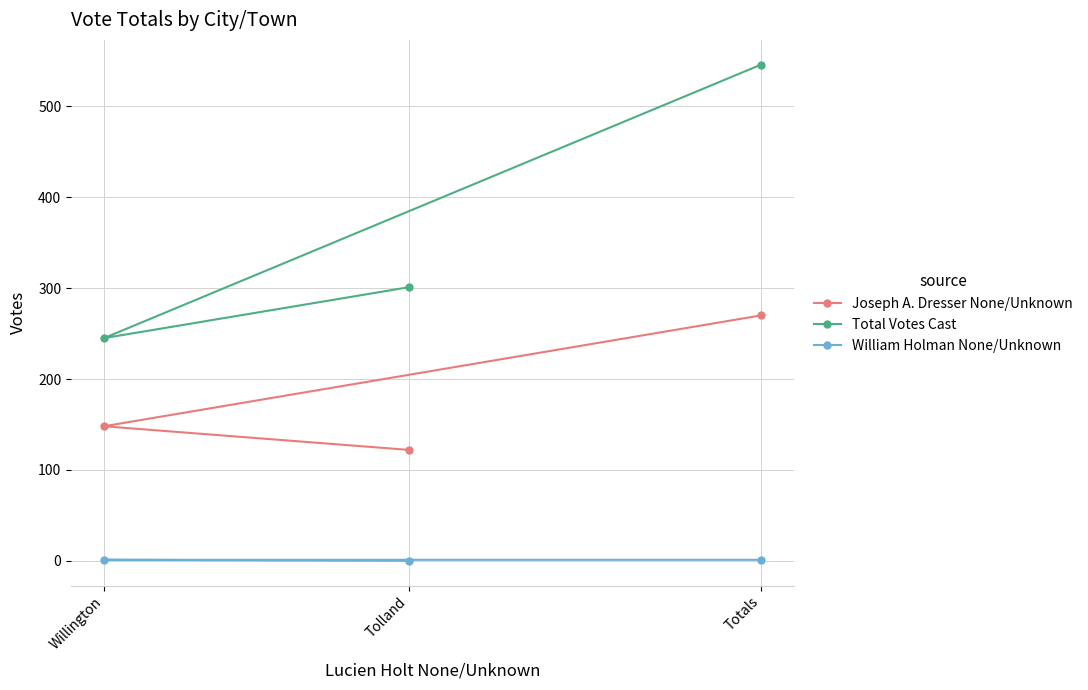

At how many categories does at least one series exceed 383?

1